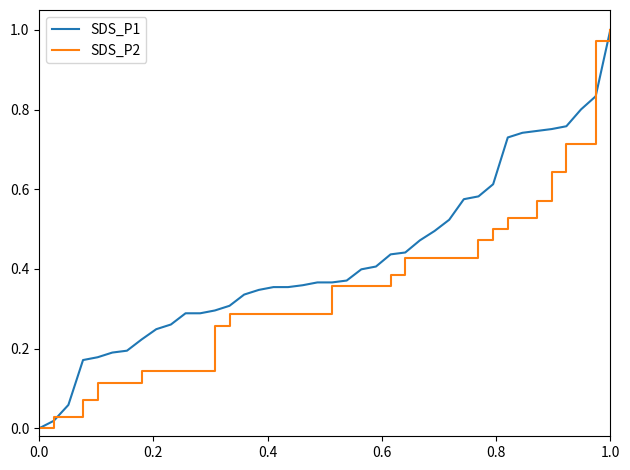

List the series in order of their overall mean, highest first.

SDS_P1, SDS_P2